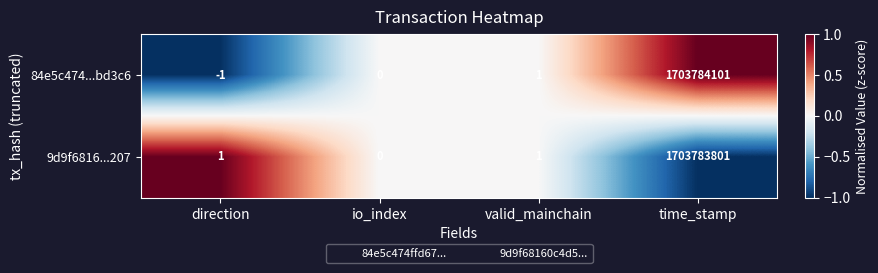

At which label is 84e5c474...bd3c6 closest to 851892050?

valid_mainchain